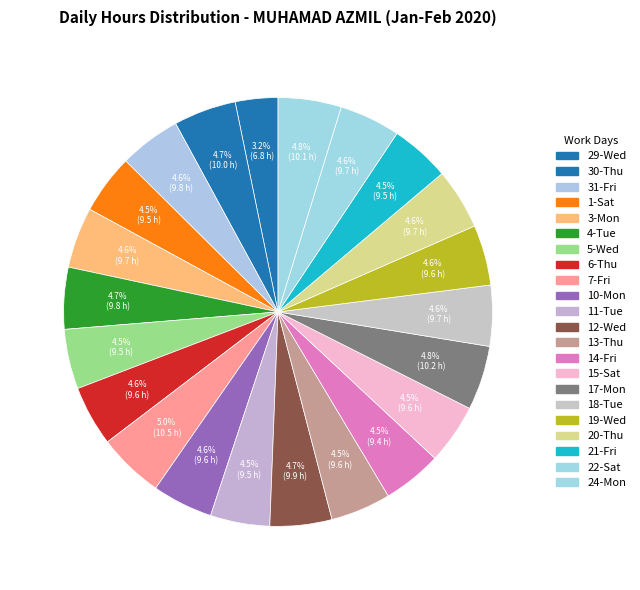

How many segments does this pie chart have?

22